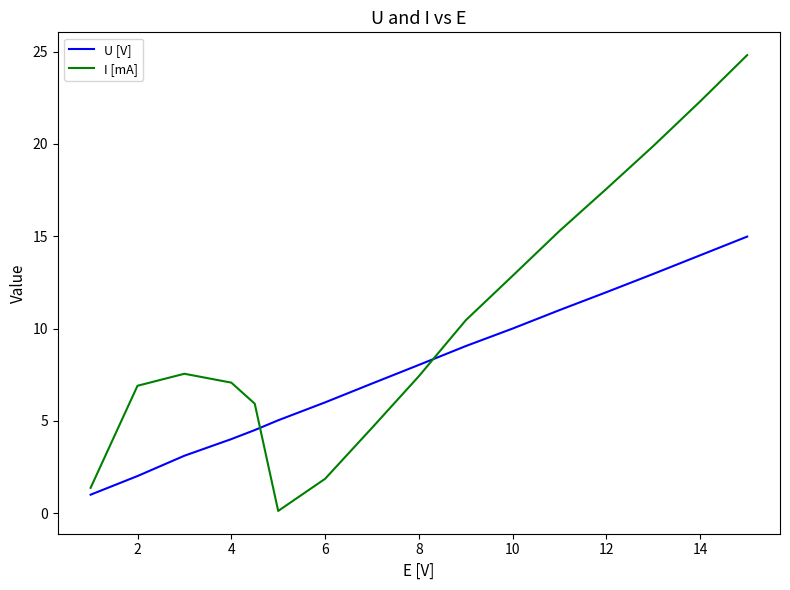

What is the greatest value displayed?

24.8